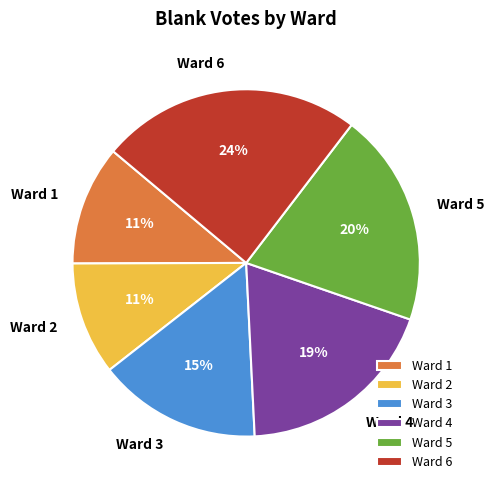

Which category has the biggest portion of the pie?

Ward 6